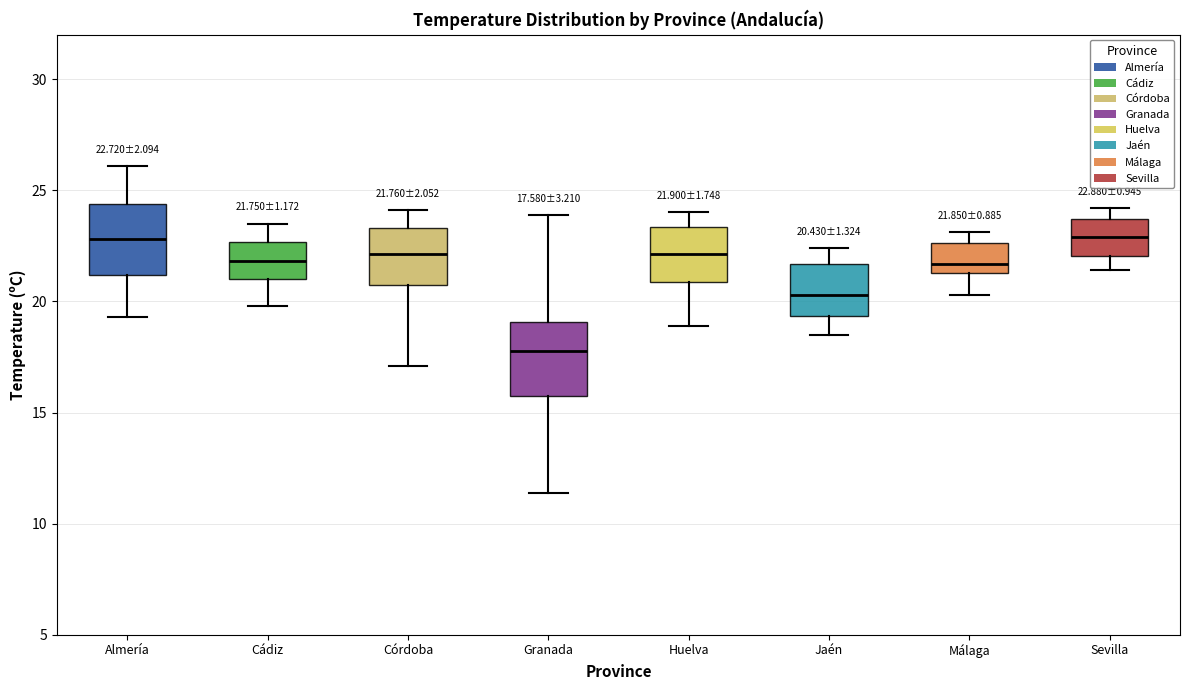

Which box's median line is the lowest?

Granada